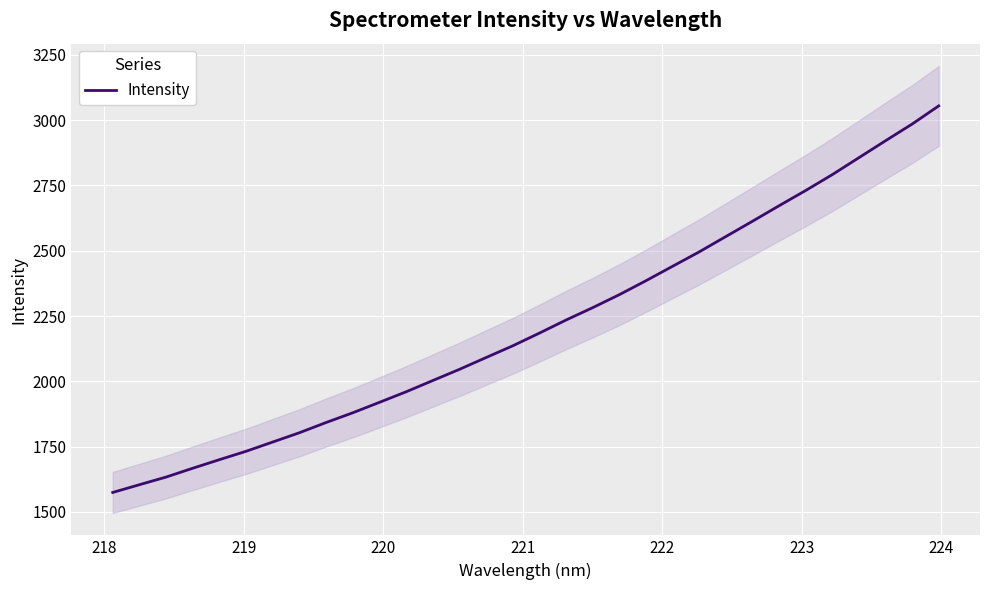

What is the greatest value displayed?

3054.8